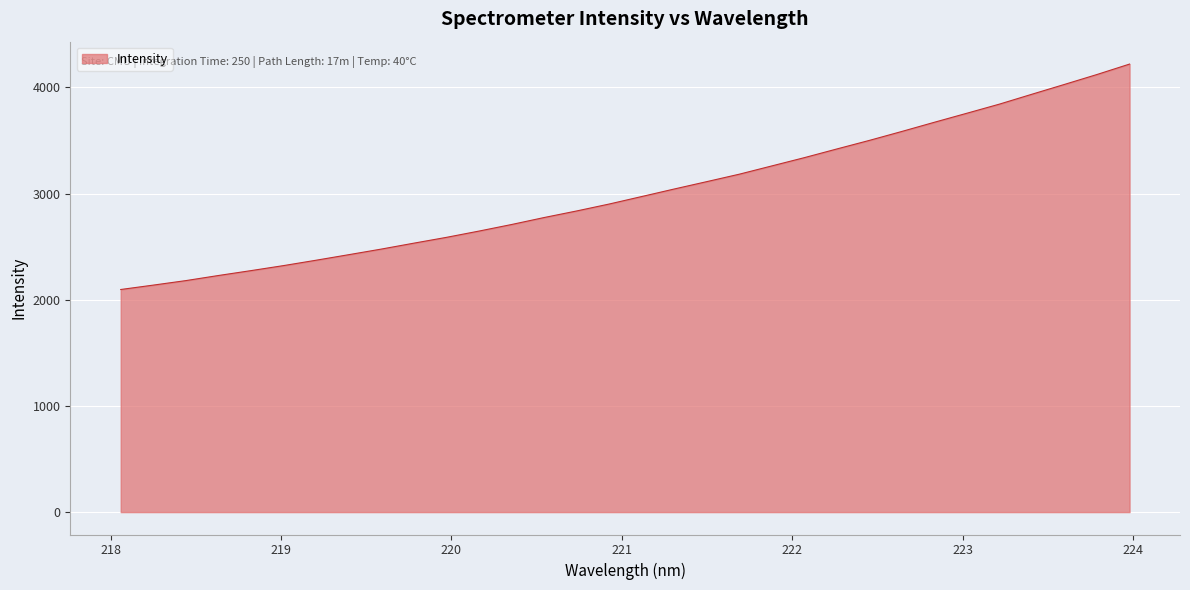

True or false: there are more than 1 points higher than both neighbors.

False